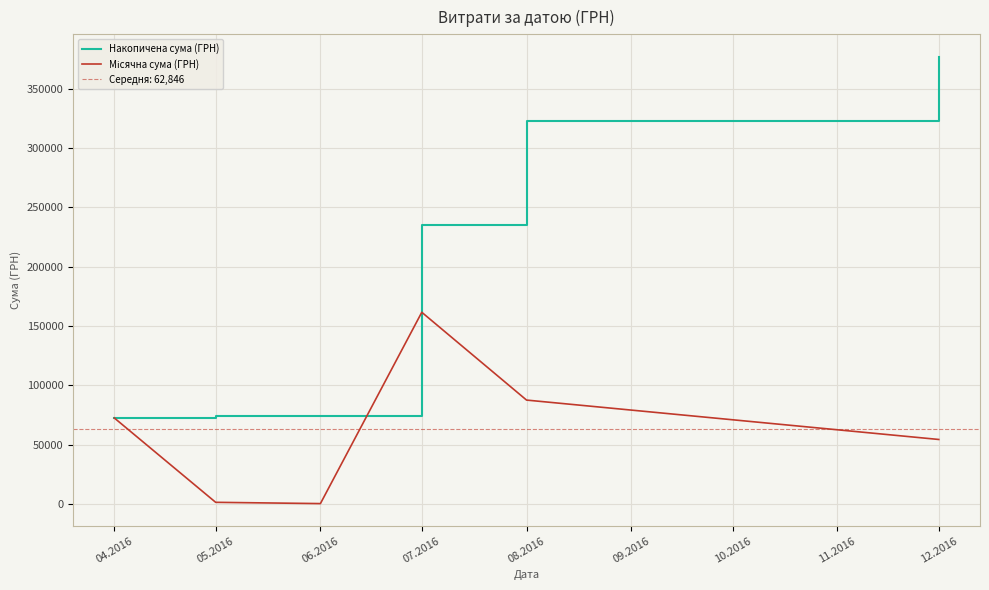

Which series has the largest total across all categories?

Накопичена сума (ГРН)